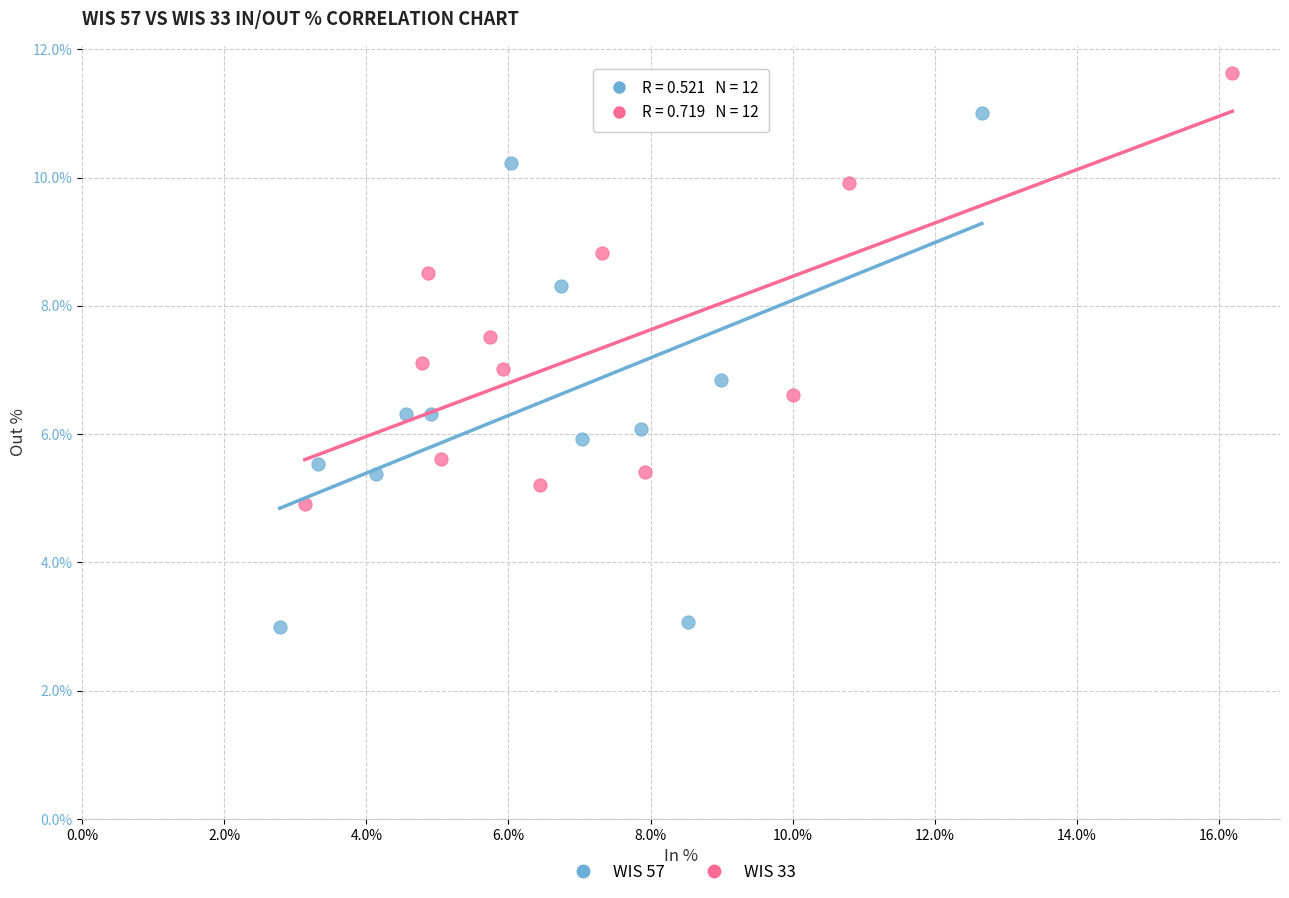

Which series has the widest spread of Y values?

WIS 57